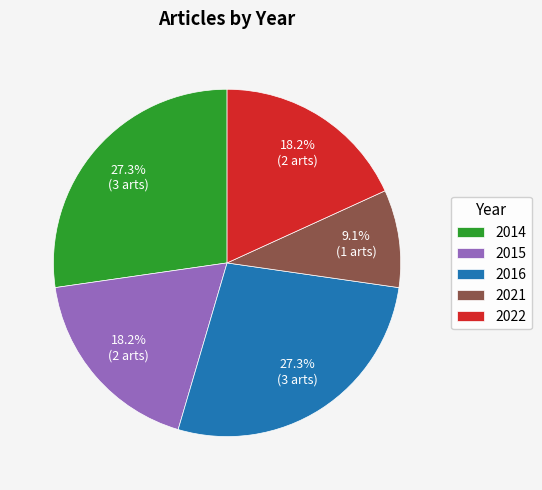

Which slice is the smallest?

2021